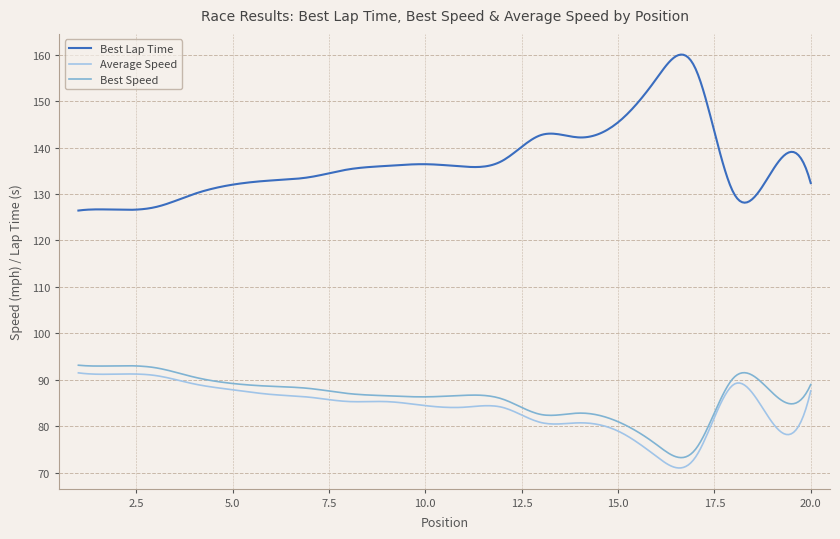

True or false: Best Speed and Best Lap Time intersect in this chart.

False